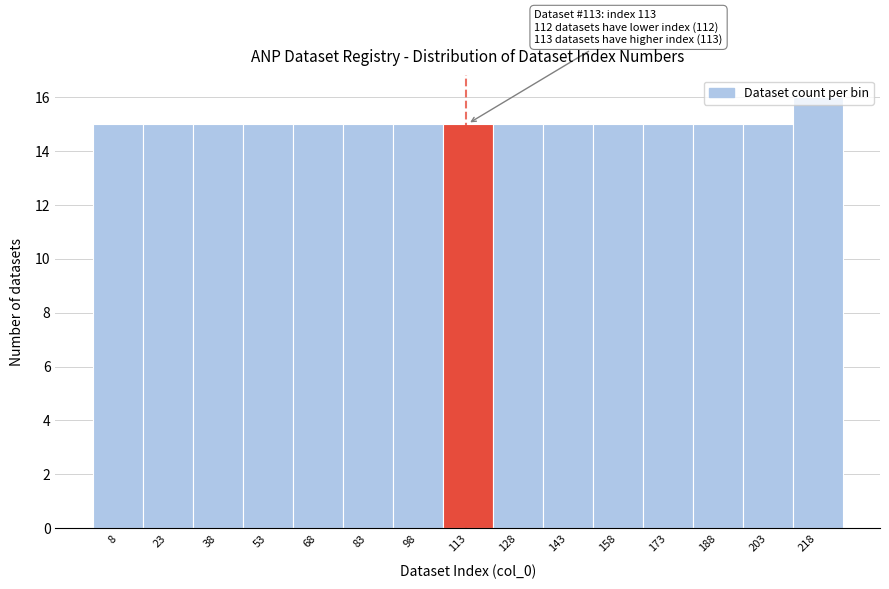

Over which range of the x-axis is the bar tallest?

211 to 226